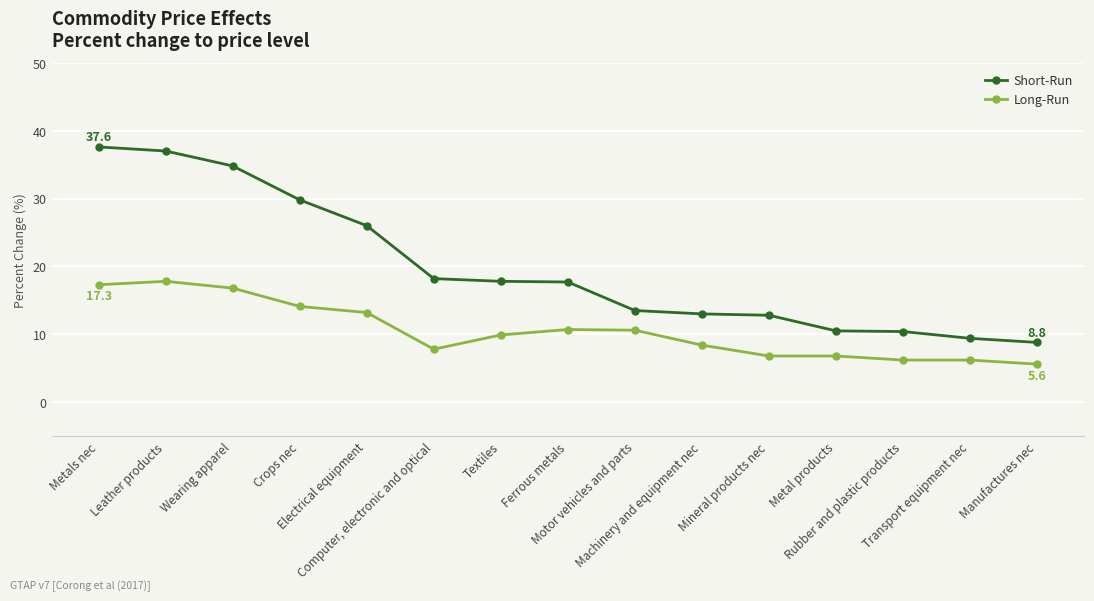

What is the spread (max minus min) of values at Machinery and equipment nec?

4.6